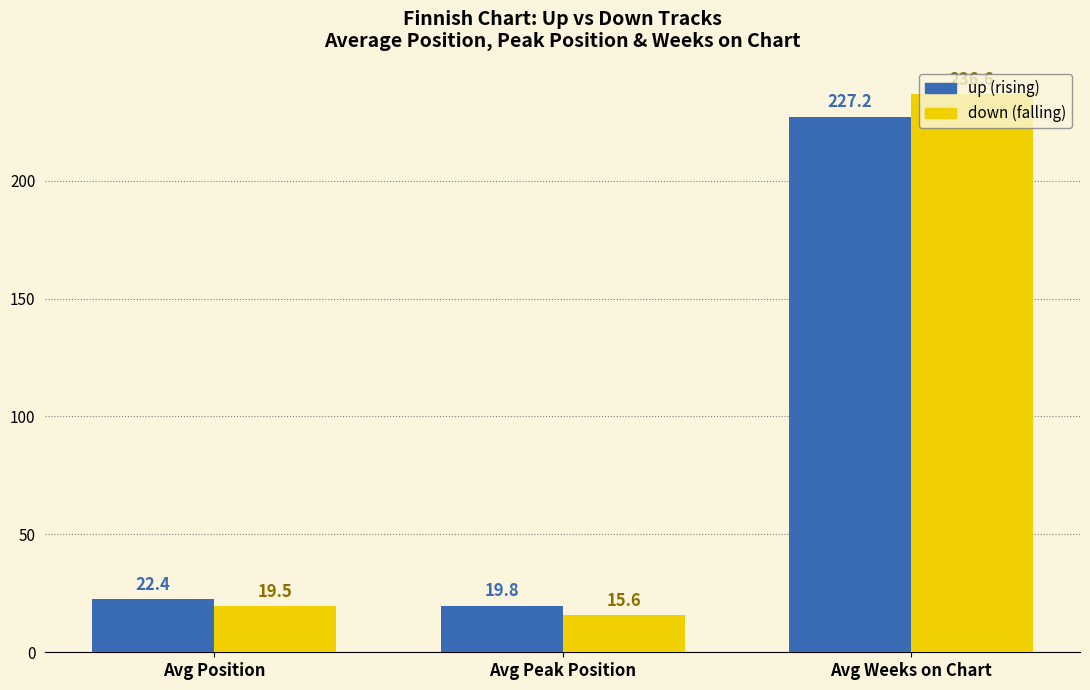

What is the greatest value displayed?

236.6